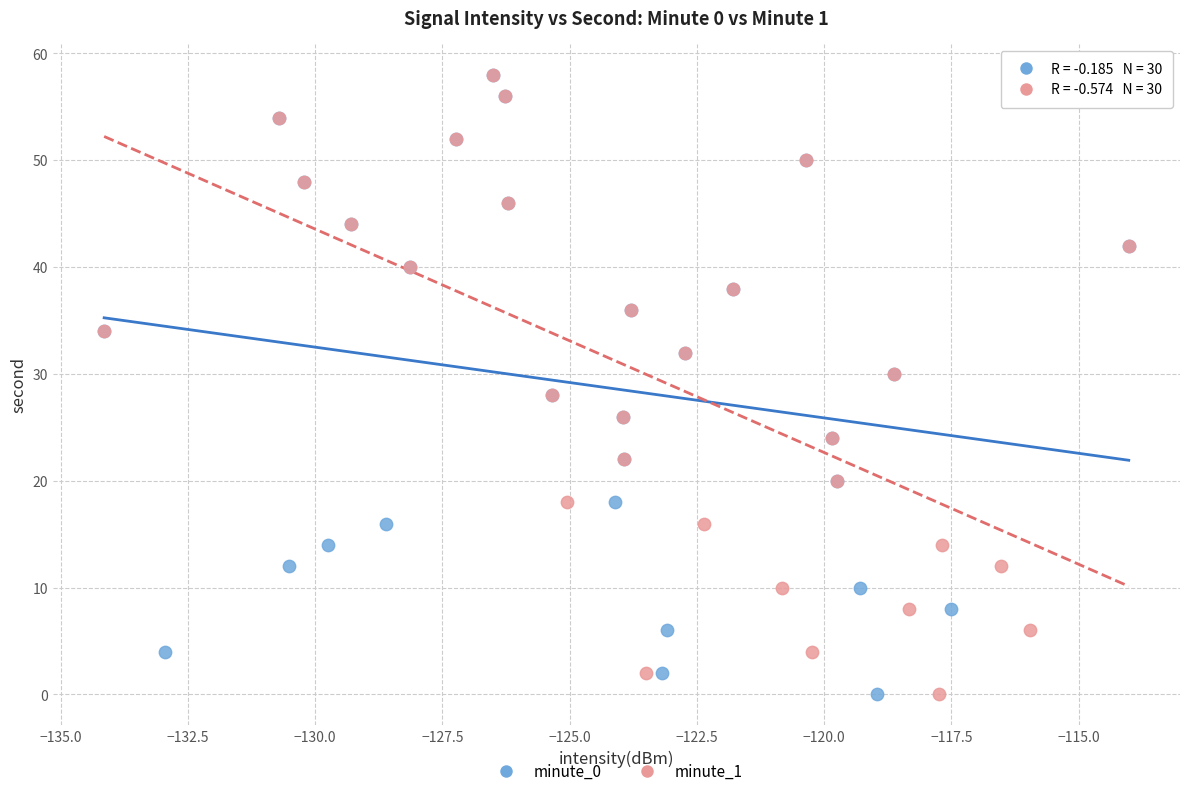

What are all the series names shown in the legend?

minute_0, minute_1